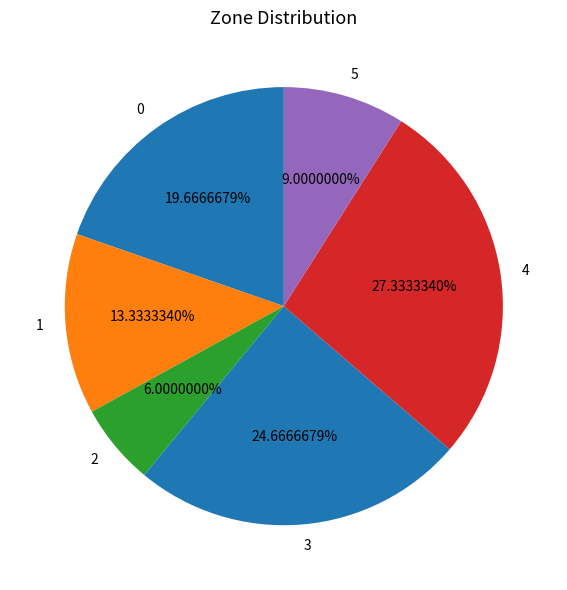

Count the number of slices in the pie.

6